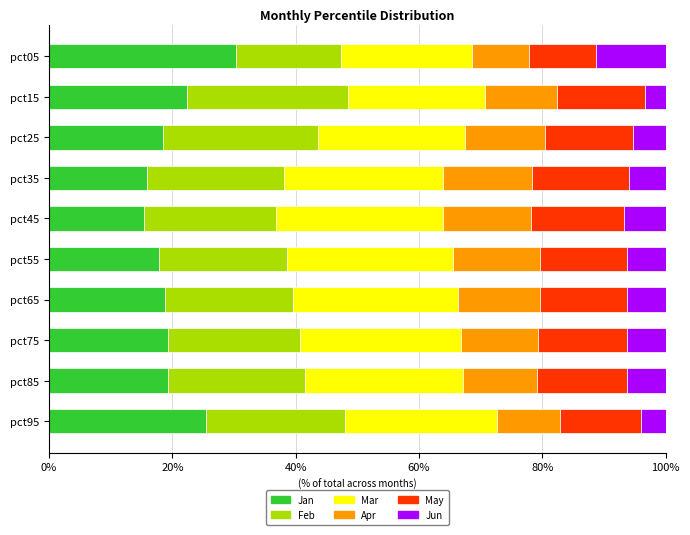

What is the total value across all series at pct25?

100.0